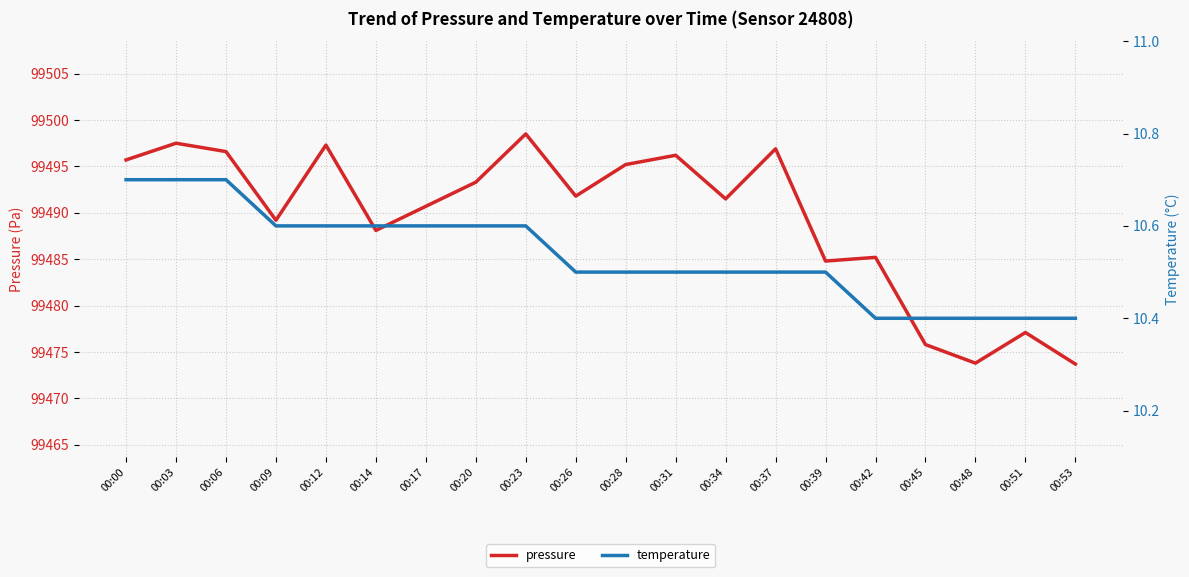

What are all the series names shown in the legend?

pressure, temperature